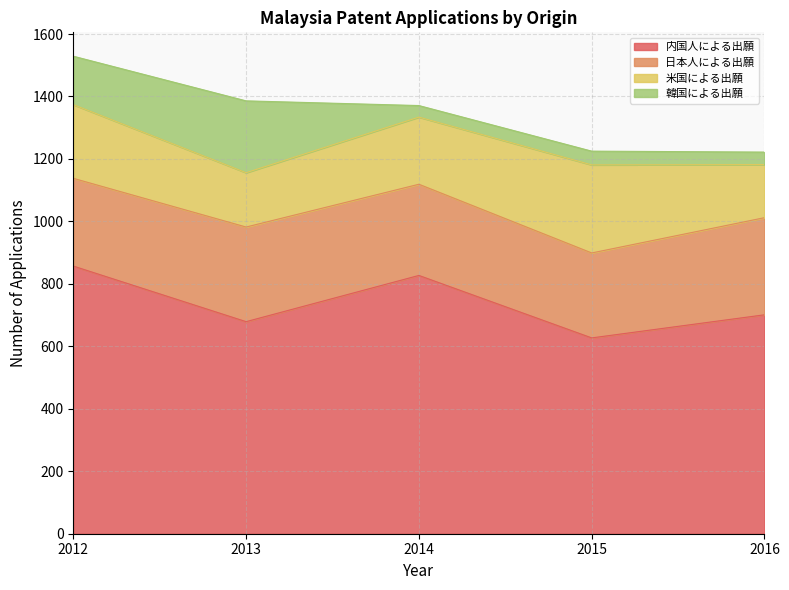

What is the total value across all series at 2016?

1222